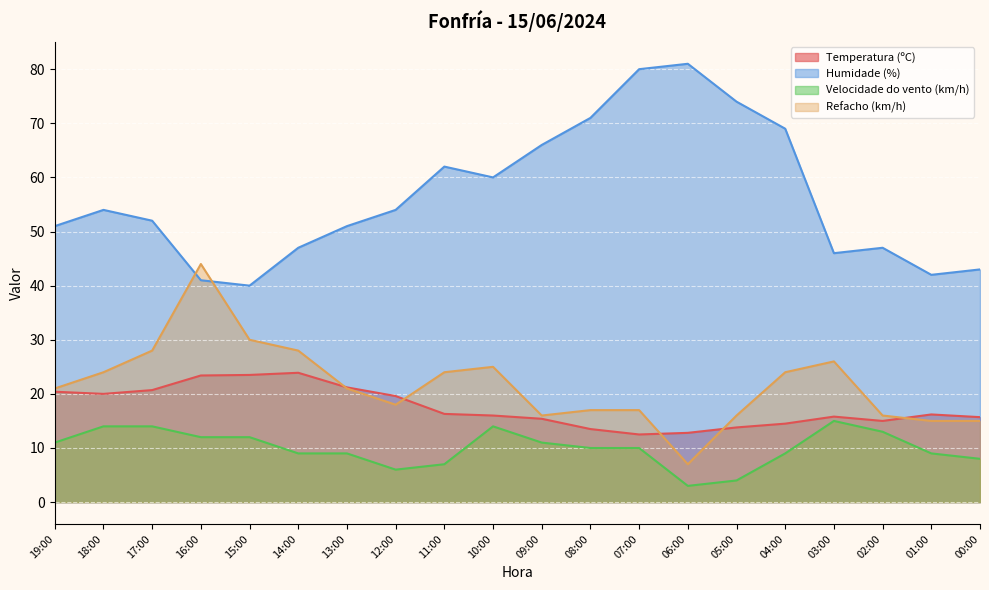

What is the sum of all Refacho (km/h) values?

432.0